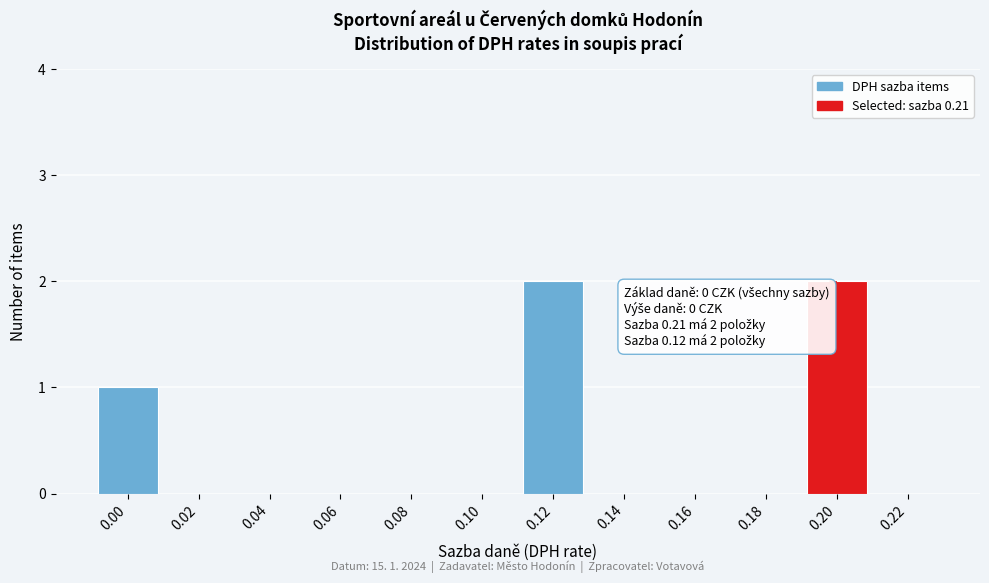

Reading left to right, extract all data points from this chart.

0.00=1	0.02=0	0.04=0	0.06=0	0.08=0	0.10=0	0.12=2	0.14=0	0.16=0	0.18=0	0.20=2	0.22=0